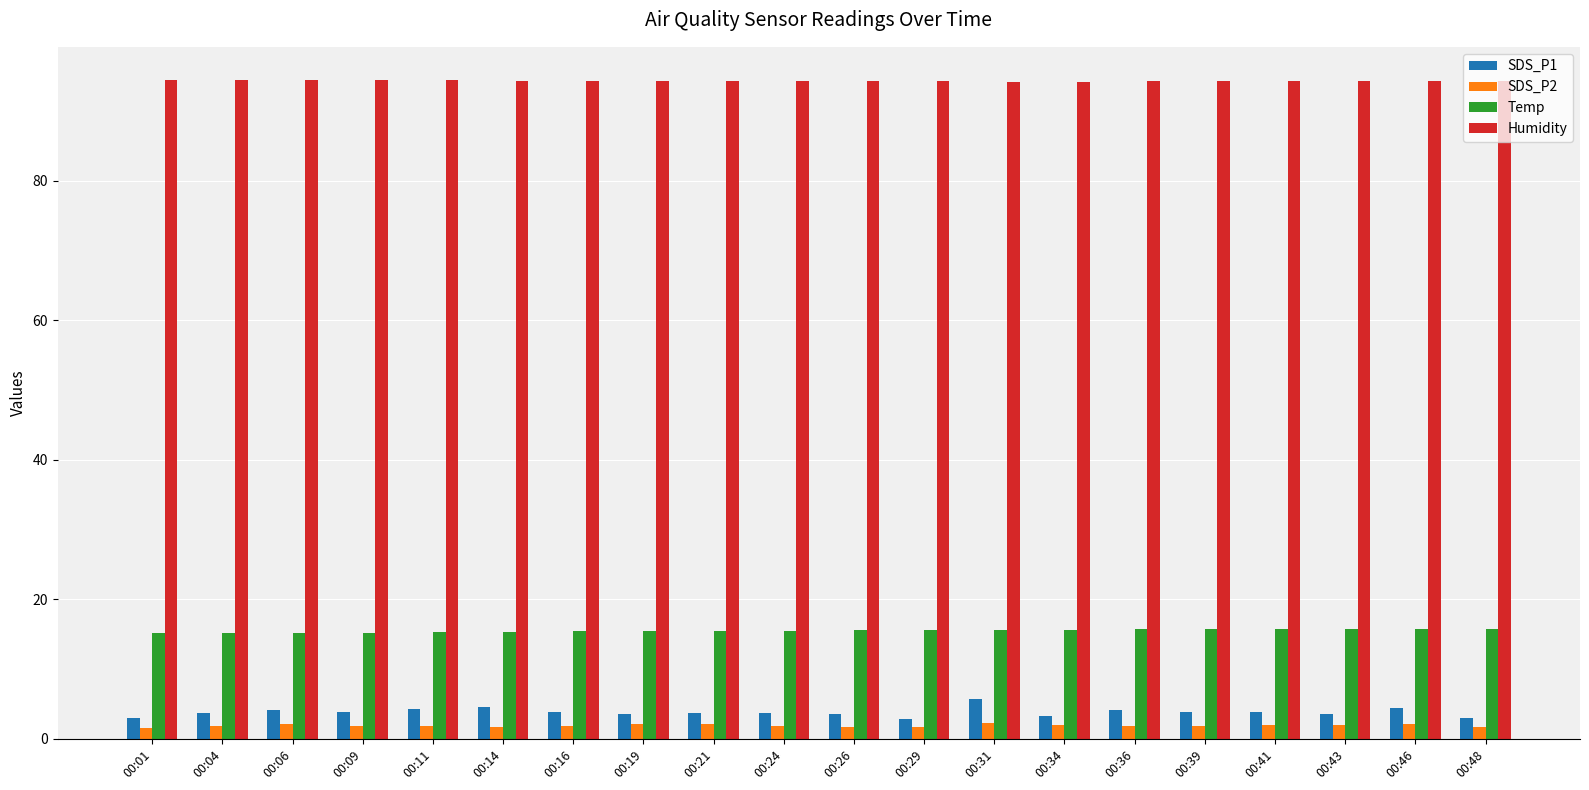

Is it true that Humidity equals 45.9 at 00:43?

False